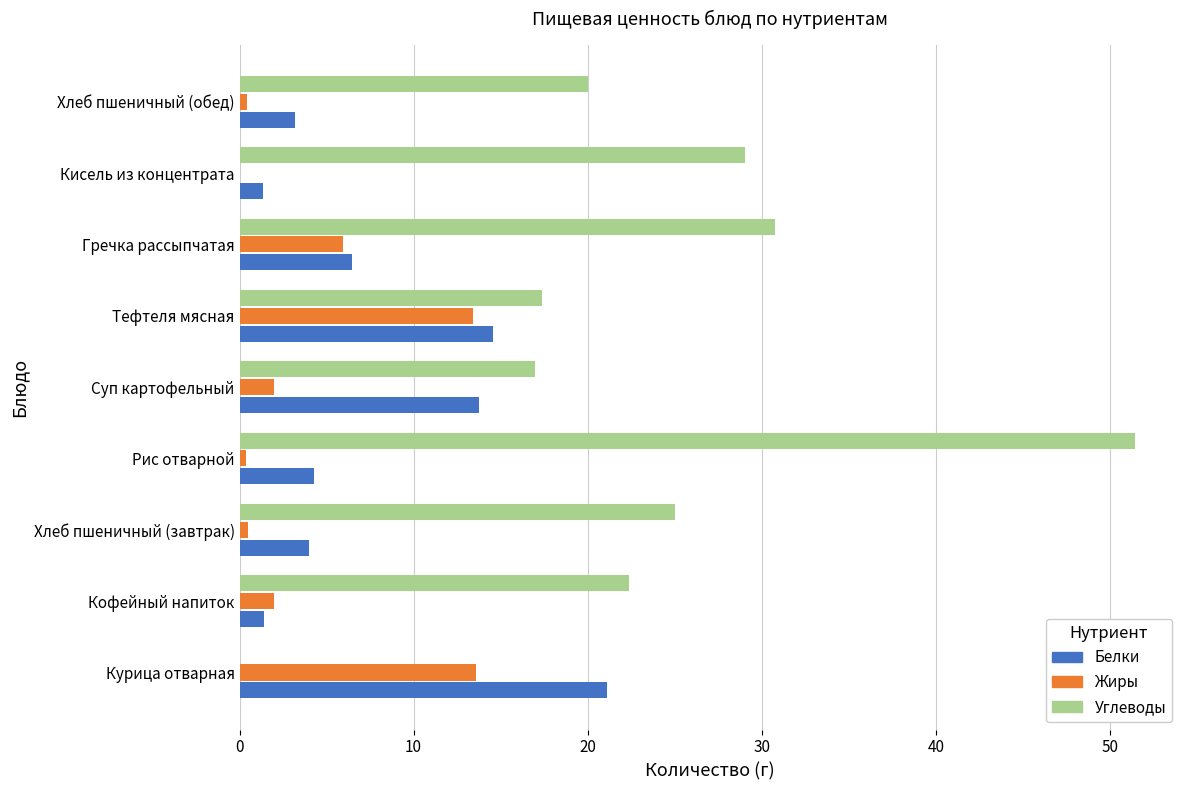

True or false: Углеводы has a value of 0.0 at Курица отварная.

True